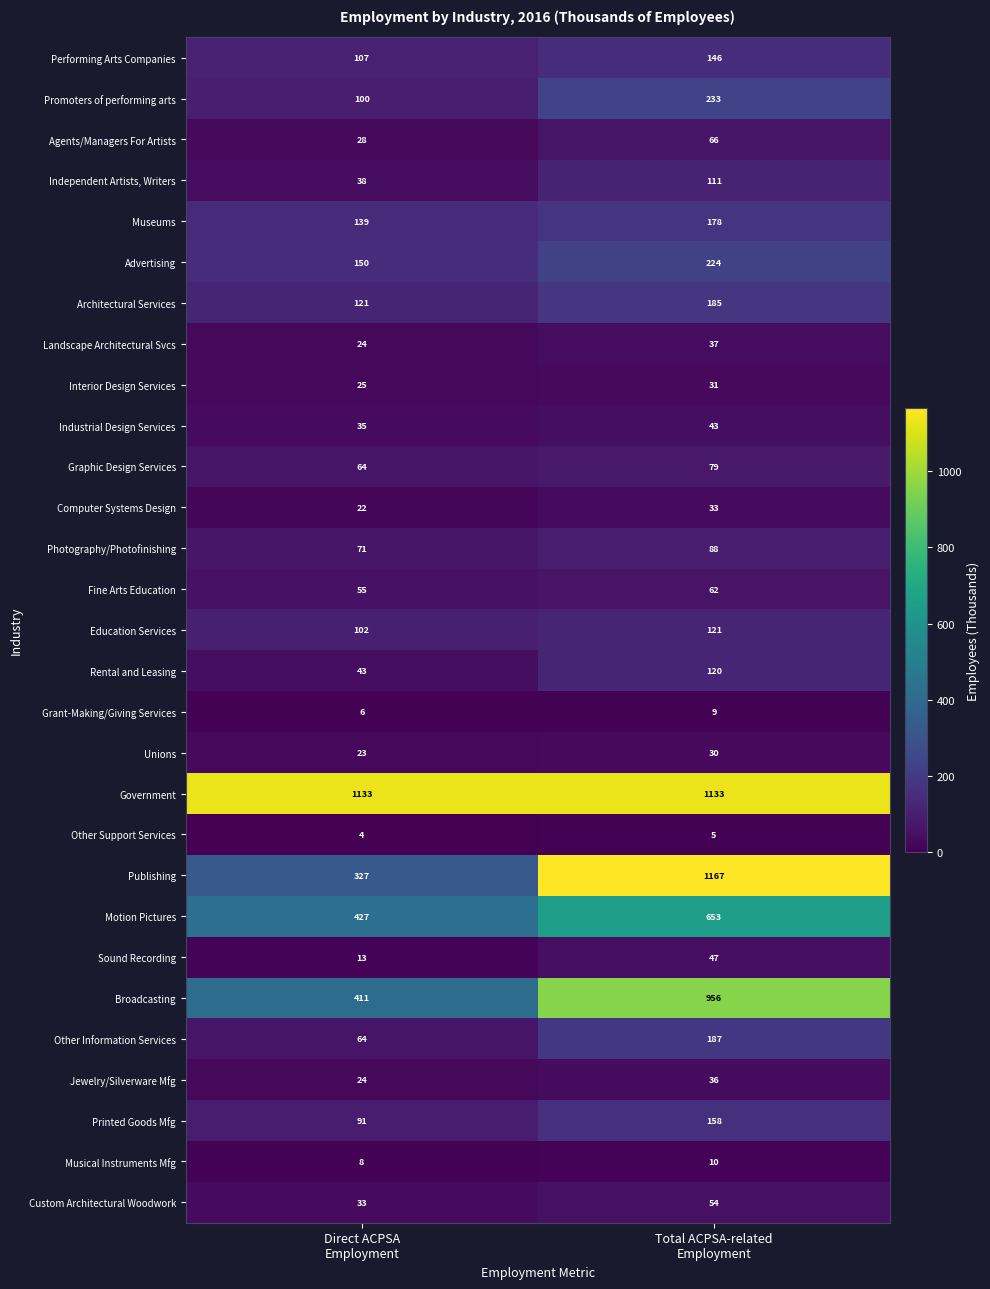

List the series in order of their peak value, lowest first.

Other Support Services, Grant-Making/Giving Services, Musical Instruments Mfg, Unions, Interior Design Services, Computer Systems Design, Jewelry/Silverware Mfg, Landscape Architectural Svcs, Industrial Design Services, Sound Recording, Custom Architectural Woodwork, Fine Arts Education, Agents/Managers For Artists, Graphic Design Services, Photography/Photofinishing, Independent Artists, Writers, Rental and Leasing, Education Services, Performing Arts Companies, Printed Goods Mfg, Museums, Architectural Services, Other Information Services, Advertising, Promoters of performing arts, Motion Pictures, Broadcasting, Government, Publishing